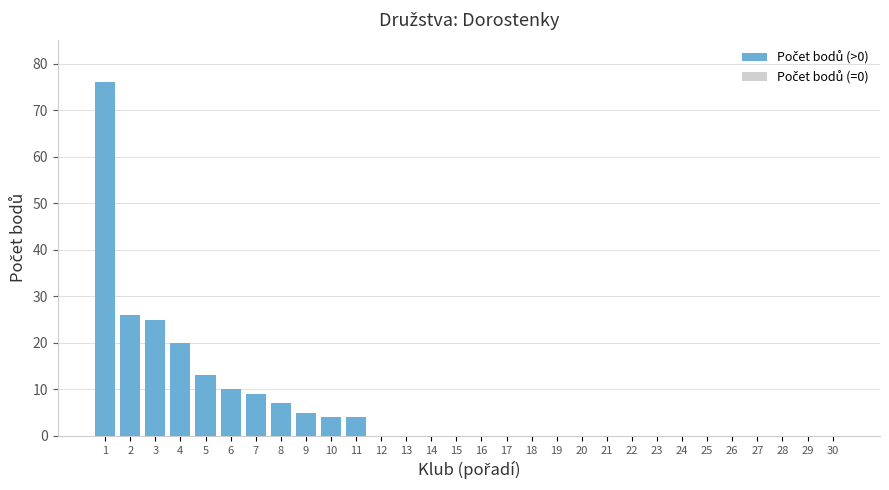

Reading left to right, transcribe all the data shown in this chart.

1=76	2=26	3=25	4=20	5=13	6=10	7=9	8=7	9=5	10=4	11=4